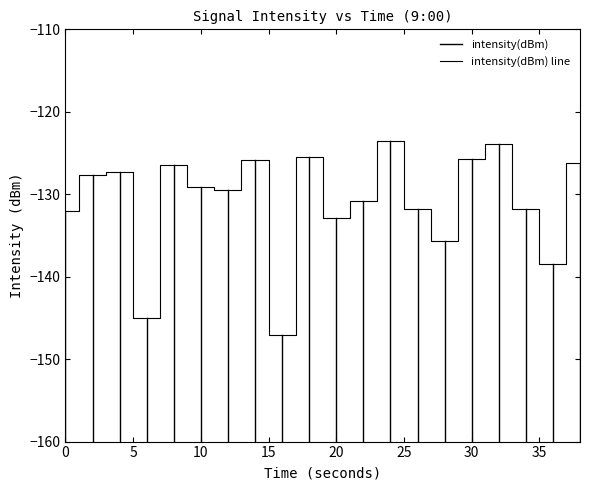

What is the smallest value displayed?

-147.1